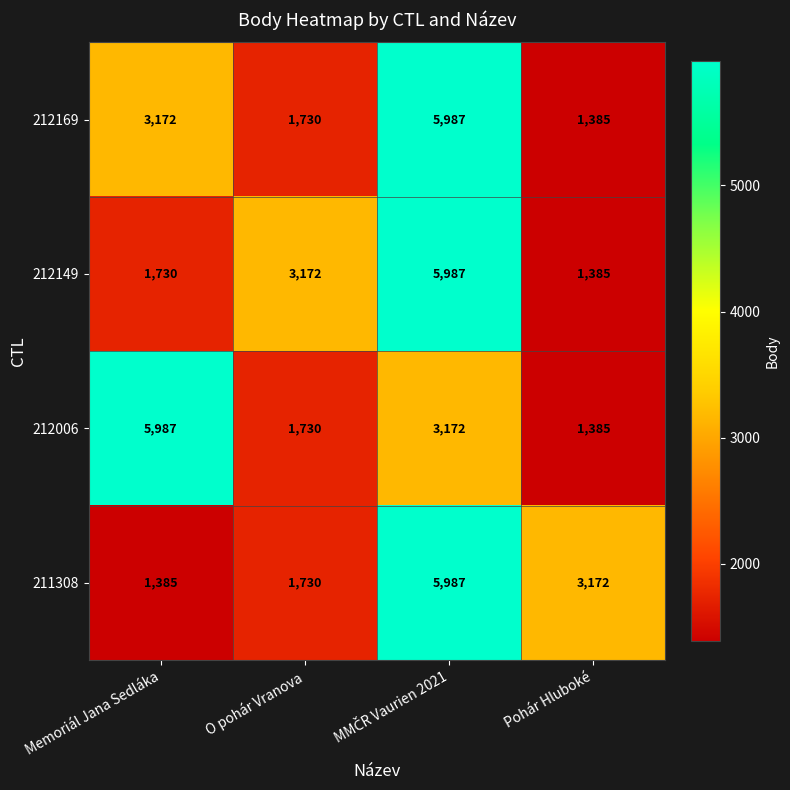

What is the difference between the maximum and minimum values in the 212149 series?

4602